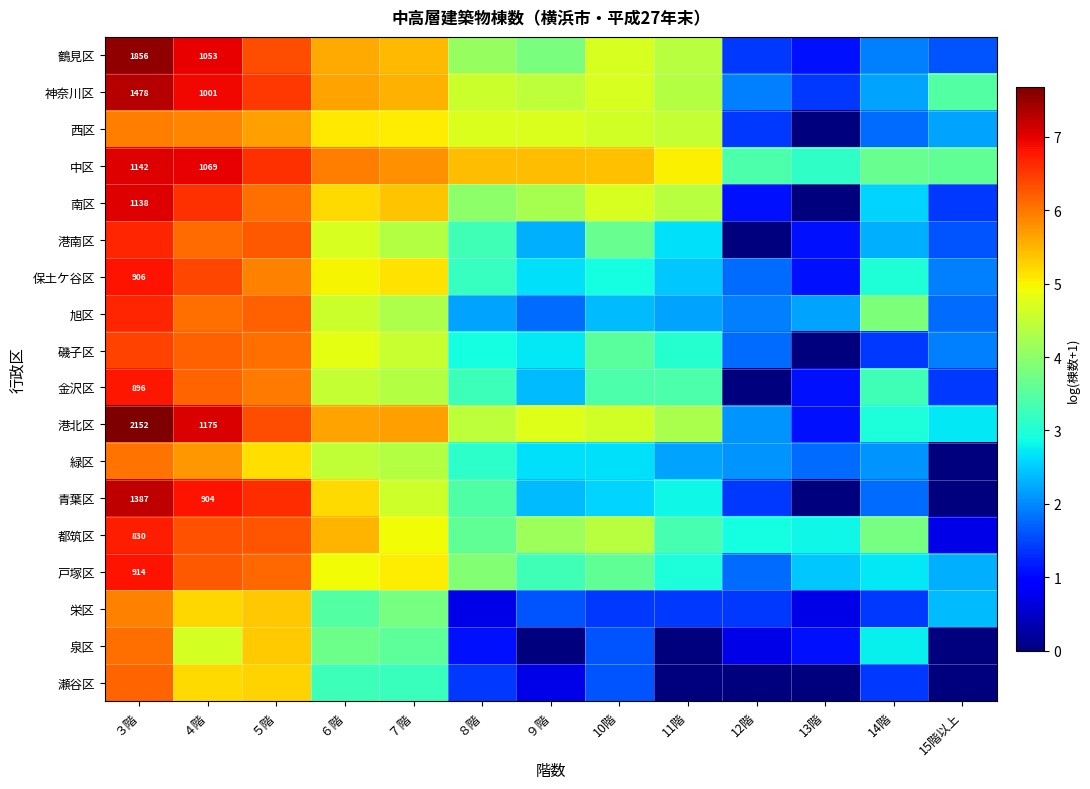

The 青葉区 series shows 2.6 at 10階. True or false?

True